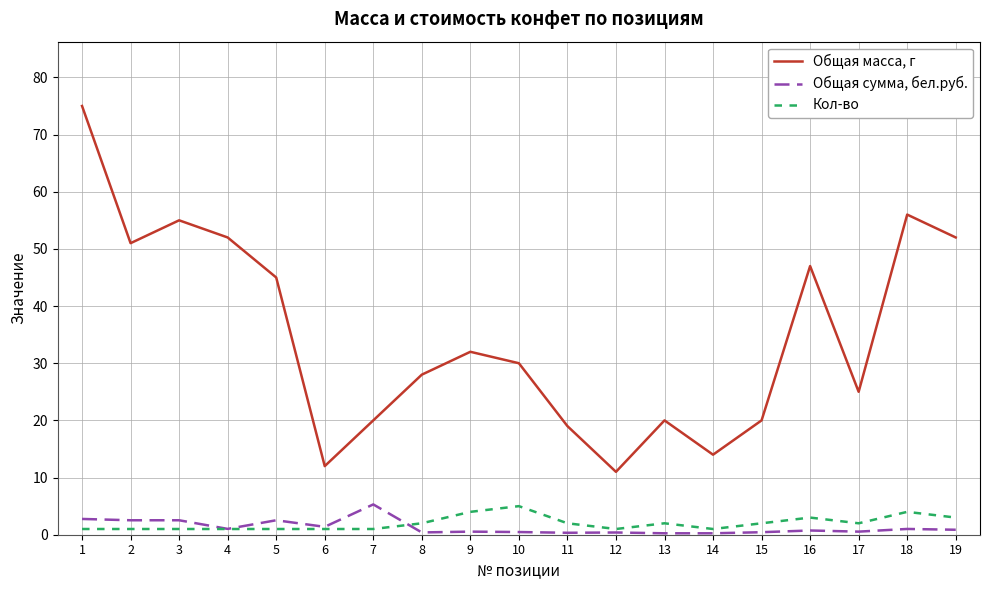

True or false: Кол-во and Общая масса, г cross at least once.

False